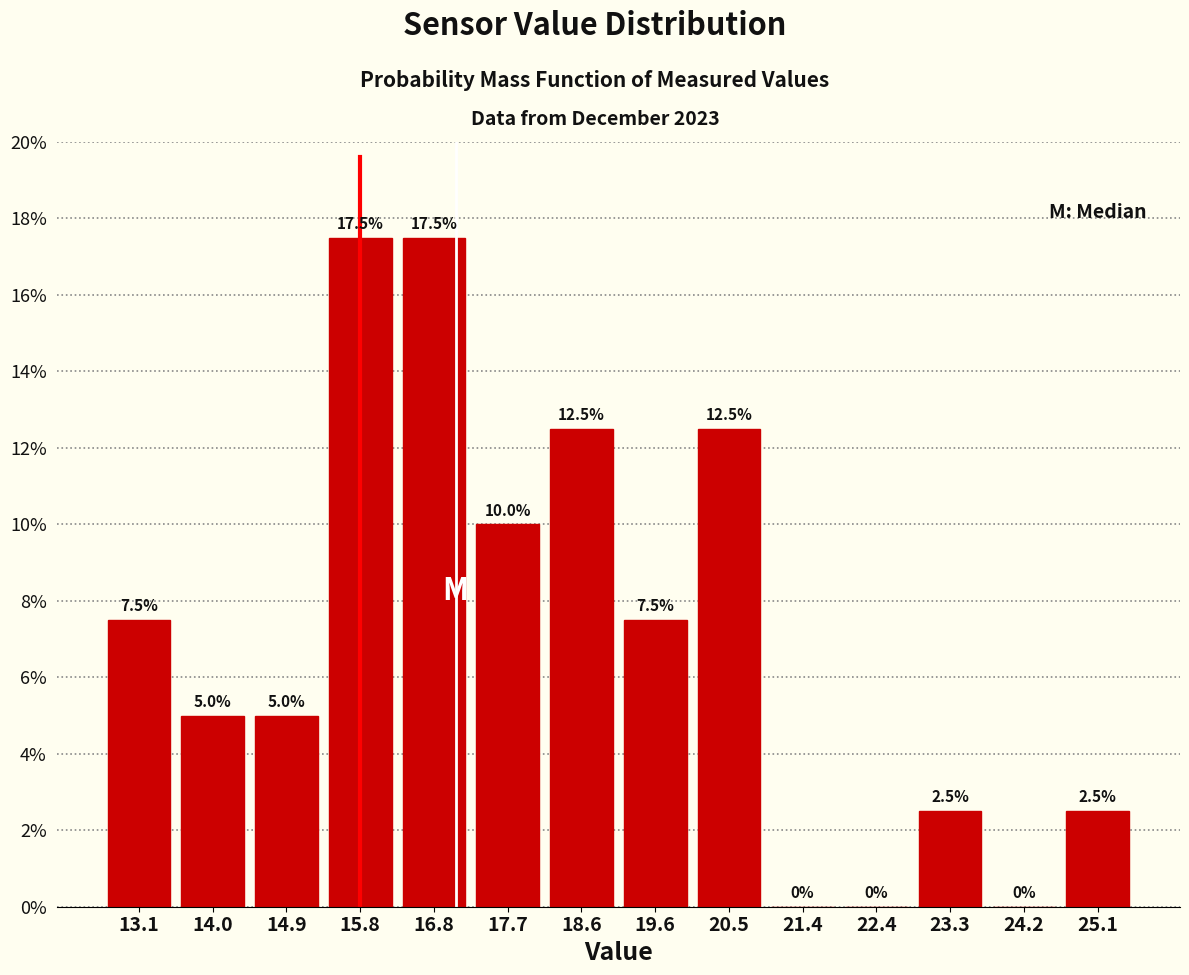

How tall is the bar that spans 16.3 to 17.2 on the x-axis? The bar edges are not printed on the chart, so give them approximately, as read against the axis.

17.5